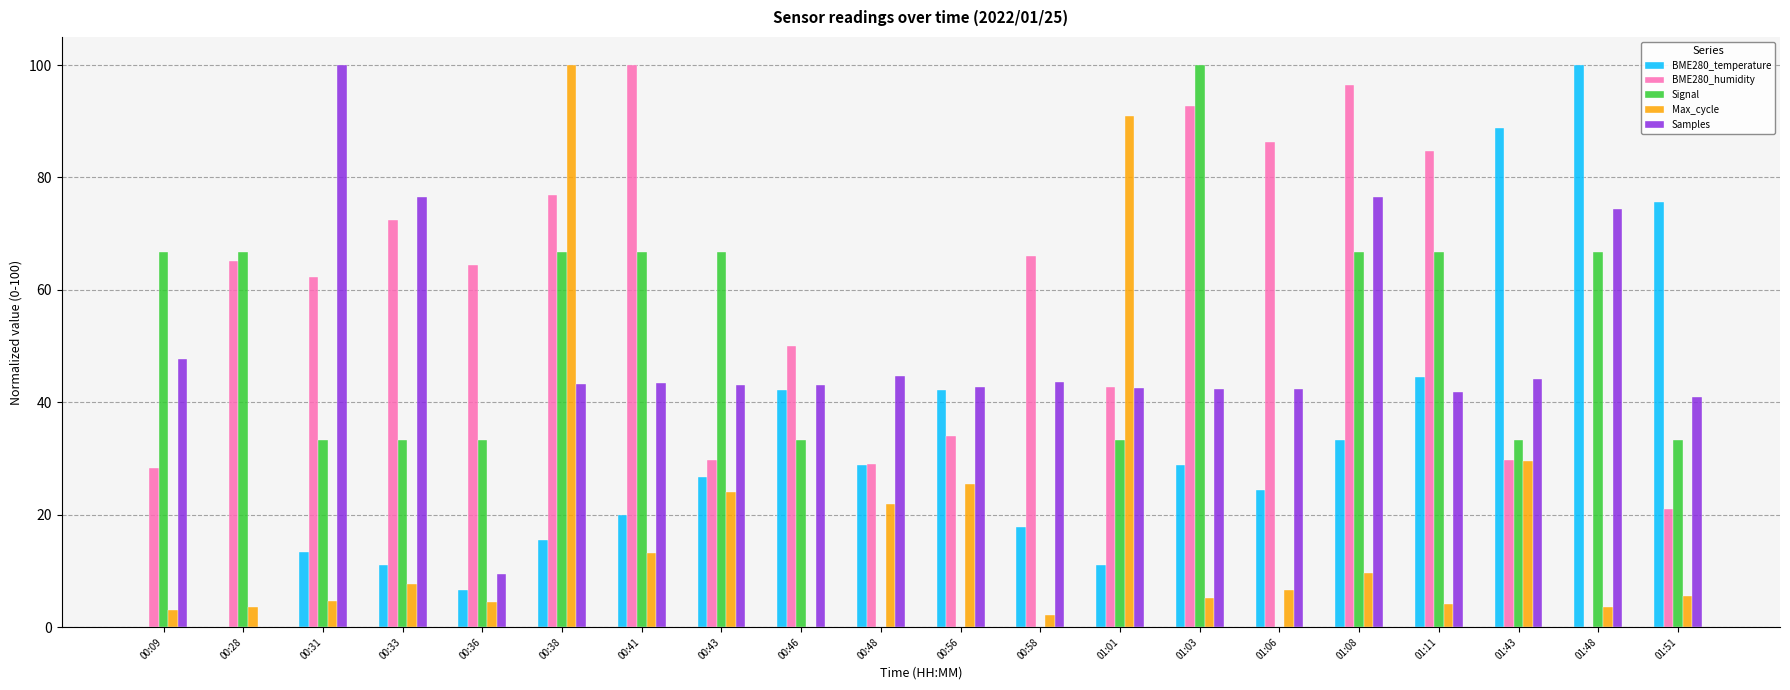

Are the bars grouped side by side (vs. stacked)?

Yes